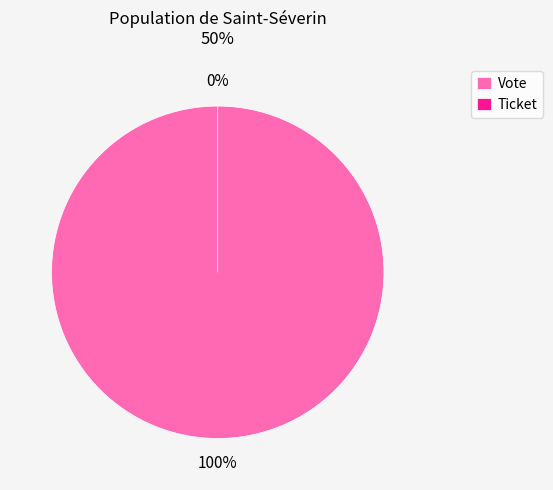

Count the number of slices in the pie.

2